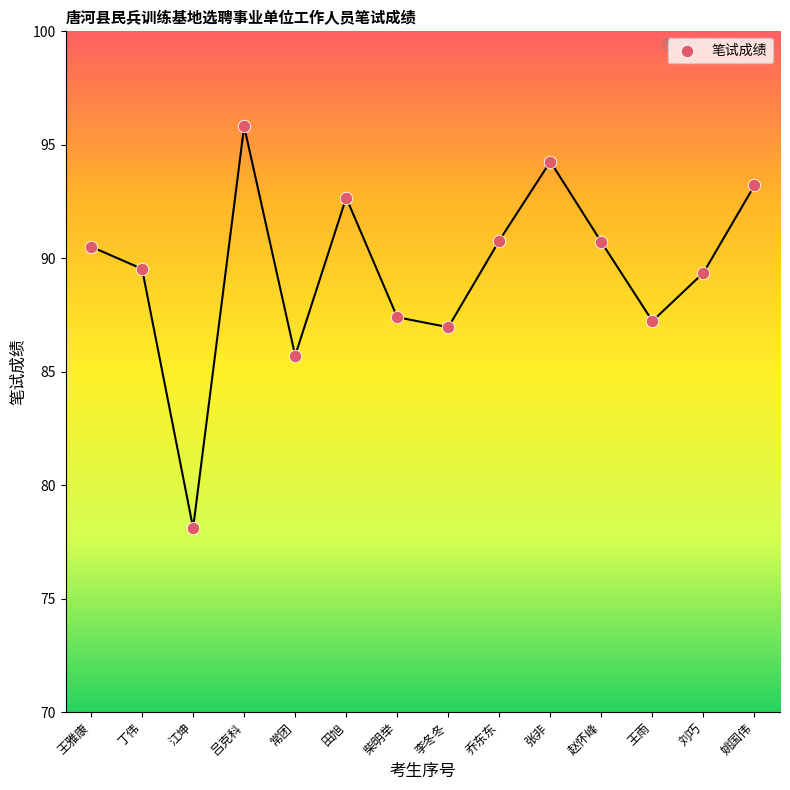

What is the range of X values (max minus min)?

13.0